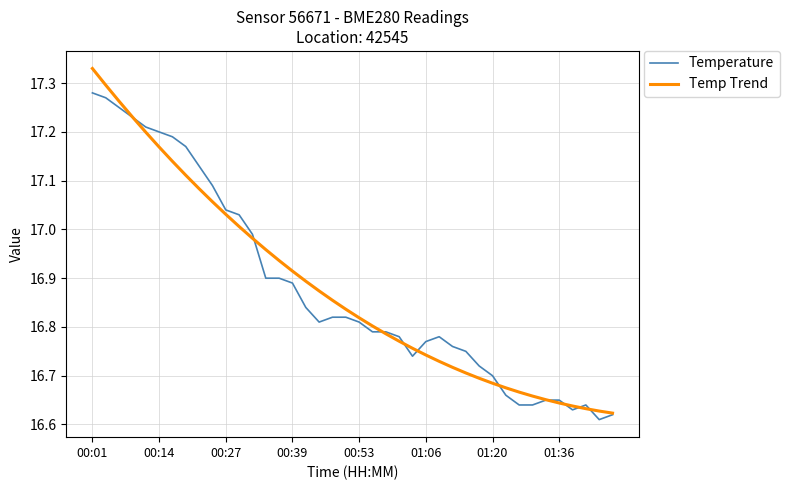

Rank the series by their maximum value, from highest to lowest.

Temp Trend, Temperature